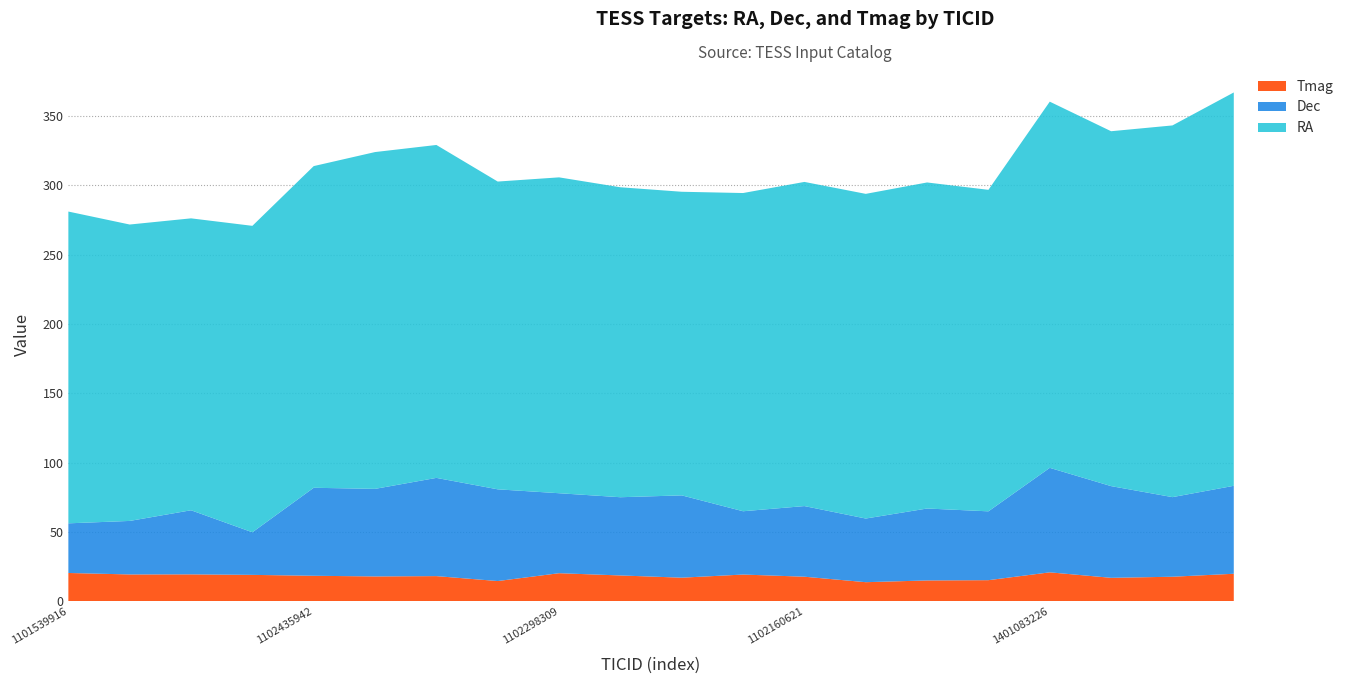

Reading left to right, list all the values displayed in this chart.

RA: 1101539916=224.8	1000887074=213.7	1001098766=210.5	1101450882=221.0	1102435942=232.0	1201247611=242.9	1201303785=240.1	219011519=221.9	1102298309=227.8	158591682=223.5	298161729=218.9	1101902711=229.5	1102160621=233.8	116520231=234.1	159809098=235.1	235556008=231.8	1401083226=264.1	219848814=255.9	1400785188=268.1	1718022957=283.7
Dec: 1101539916=35.8	1000887074=38.6	1001098766=46.2	1101450882=30.7	1102435942=63.5	1201247611=63.1	1201303785=70.8	219011519=66.1	1102298309=57.7	158591682=56.4	298161729=59.4	1101902711=45.6	1102160621=50.9	116520231=45.9	159809098=51.9	235556008=49.6	1401083226=75.4	219848814=66.1	1400785188=57.4	1718022957=63.4
Tmag: 1101539916=20.5	1000887074=19.5	1001098766=19.5	1101450882=19.1	1102435942=18.5	1201247611=18.0	1201303785=18.3	219011519=14.7	1102298309=20.4	158591682=18.7	298161729=17.1	1101902711=19.4	1102160621=17.8	116520231=13.9	159809098=15.1	235556008=15.3	1401083226=21.0	219848814=17.0	1400785188=17.8	1718022957=19.9